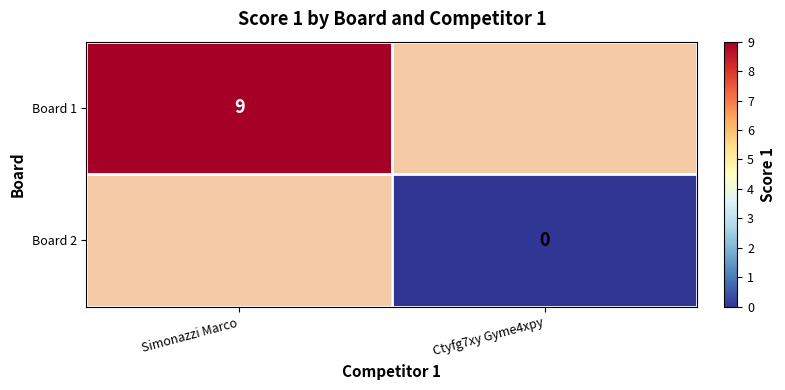

Is the value of Board 1 at Simonazzi Marco greater than the value of Board 2 at Ctyfg7xy Gyme4xpy?

Yes